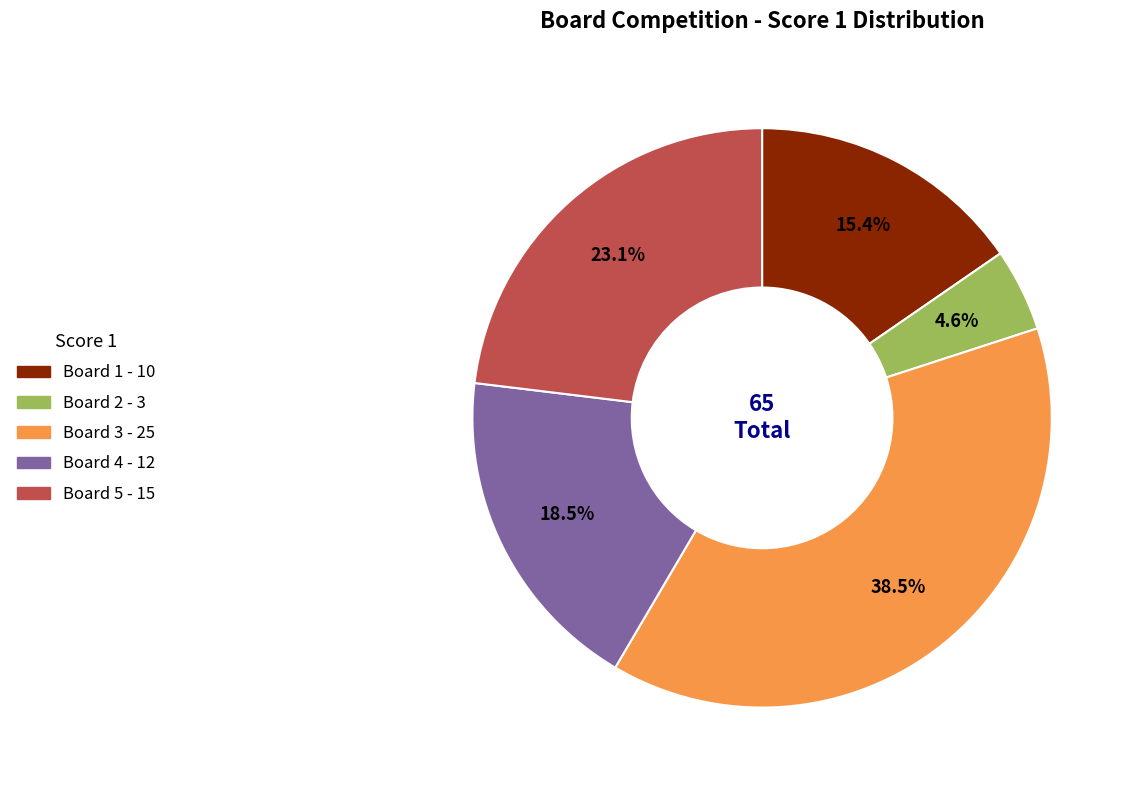

Do Board 4 and Board 1 together represent more than half of the pie?

No